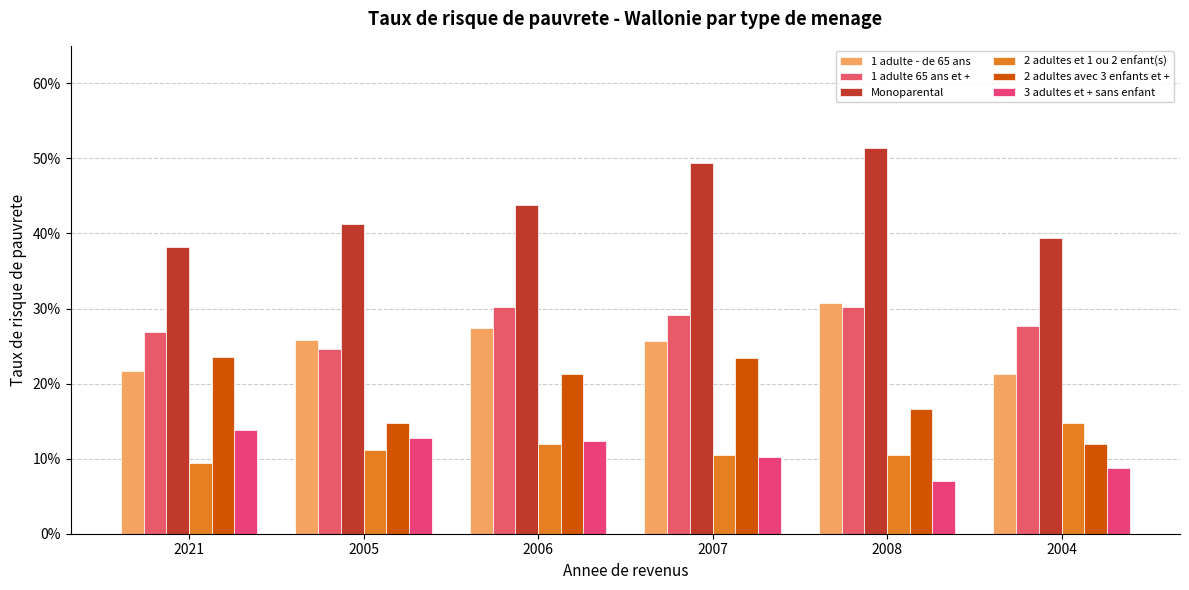

What is the total value across all series at 2004?

1.2